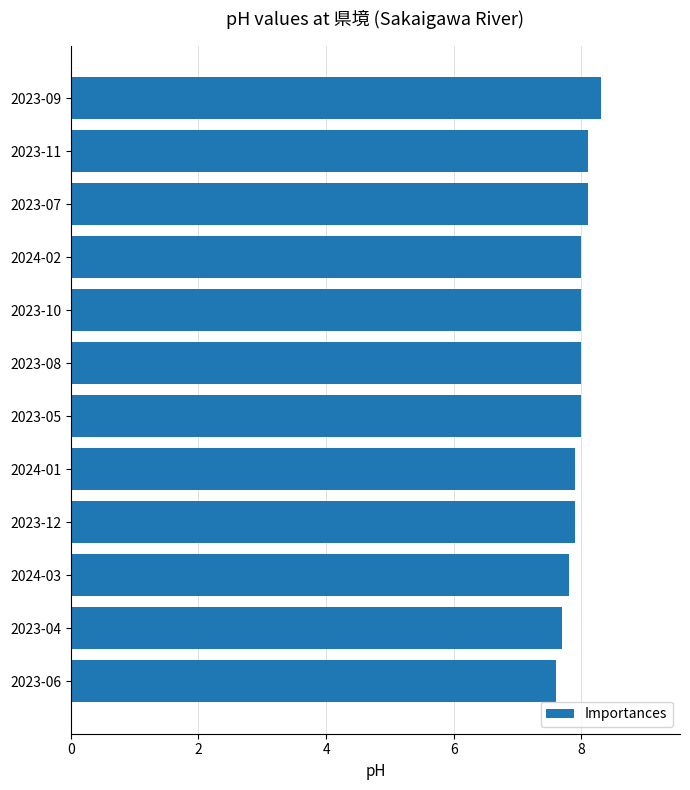

Which label corresponds to the largest value in the chart?

2023-09